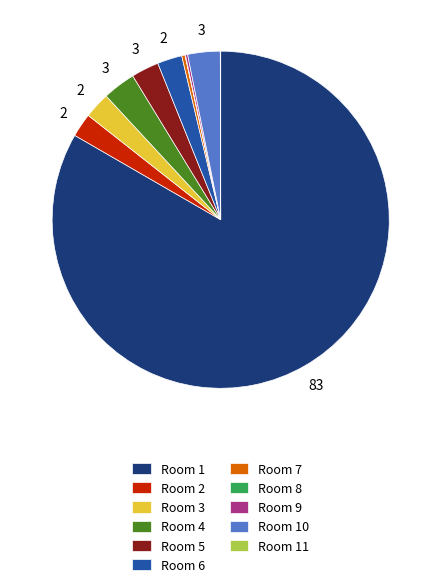

Is there a majority slice in this chart?

Yes